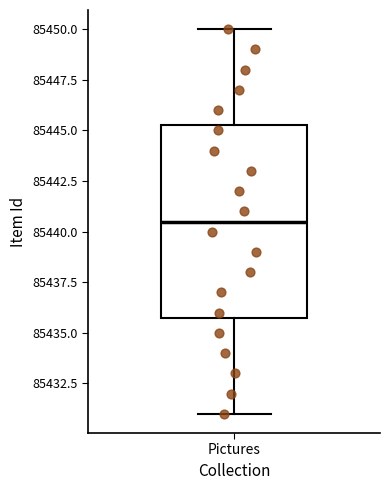

Transcribe this box plot: give where the median line is, the range the box spans, and where the two whiskers end, as read against the y-axis. The values are not printed on the chart, so give them approximately, as read against the axis.

median 85440.5, box 85436.0 to 85445.5, whiskers 85431.0 to 85450.0